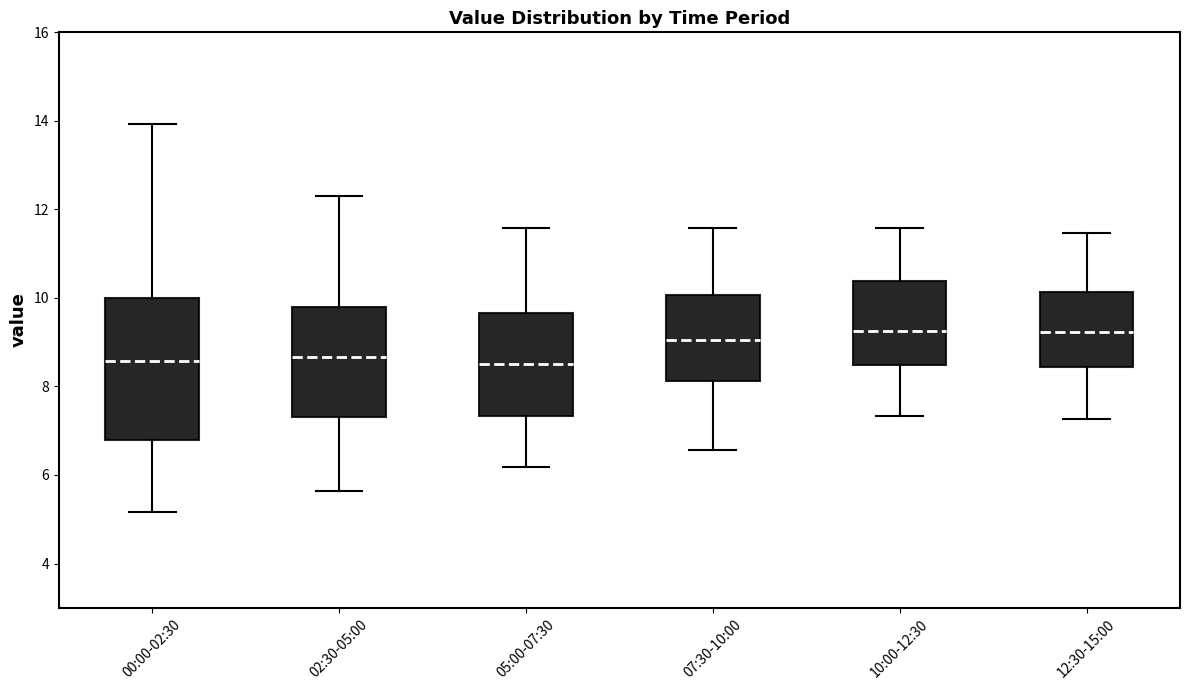

Reading left to right, read every box against the y-axis: the position of its median line, the range the box covers, and the ends of its whiskers. The values are not printed on the chart, so give them approximately, as read against the axis.

00:00-02:30: median 8.6, box 6.8 to 10.0, whiskers 5.2 to 14.0
02:30-05:00: median 8.6, box 7.4 to 9.8, whiskers 5.6 to 12.4
05:00-07:30: median 8.6, box 7.4 to 9.6, whiskers 6.2 to 11.6
07:30-10:00: median 9.0, box 8.2 to 10.0, whiskers 6.6 to 11.6
10:00-12:30: median 9.2, box 8.4 to 10.4, whiskers 7.4 to 11.6
12:30-15:00: median 9.2, box 8.4 to 10.2, whiskers 7.2 to 11.4